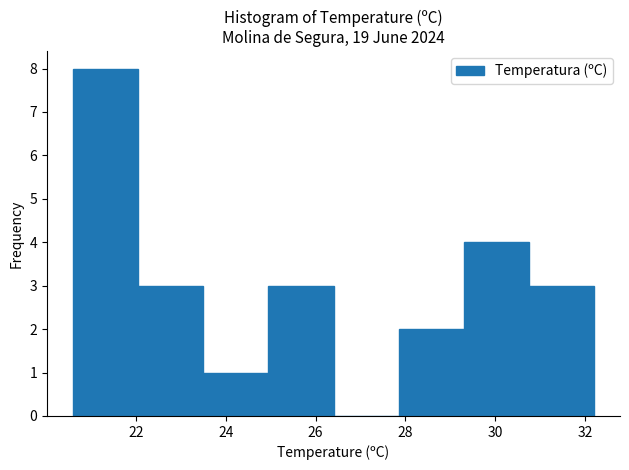

What is the height of the bar covering 30.75 to 32.20 on the x-axis? Neither the bar edges nor the heights are printed on the chart, so give them approximately, as read against the axes.

3